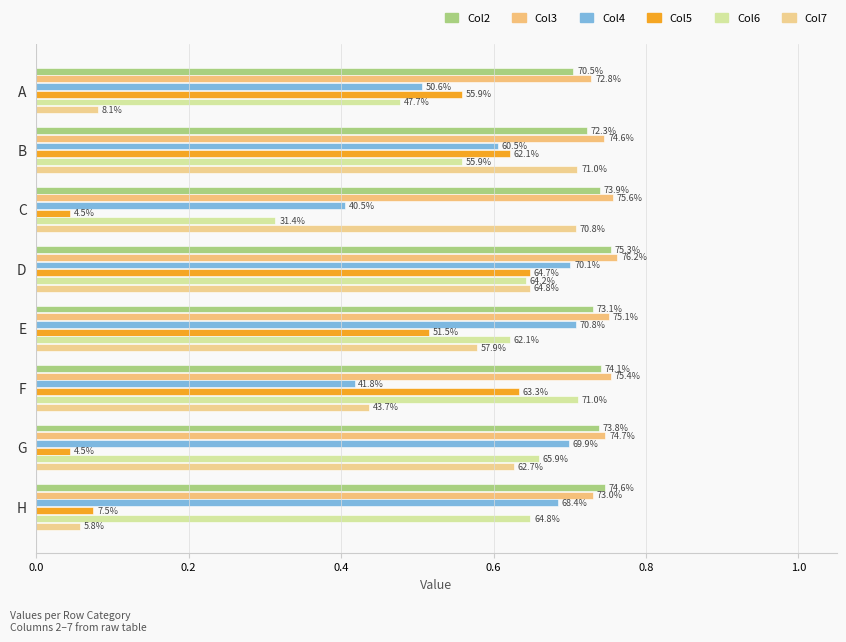

What is the difference between the maximum and second lowest values in the Col7 series?

0.6